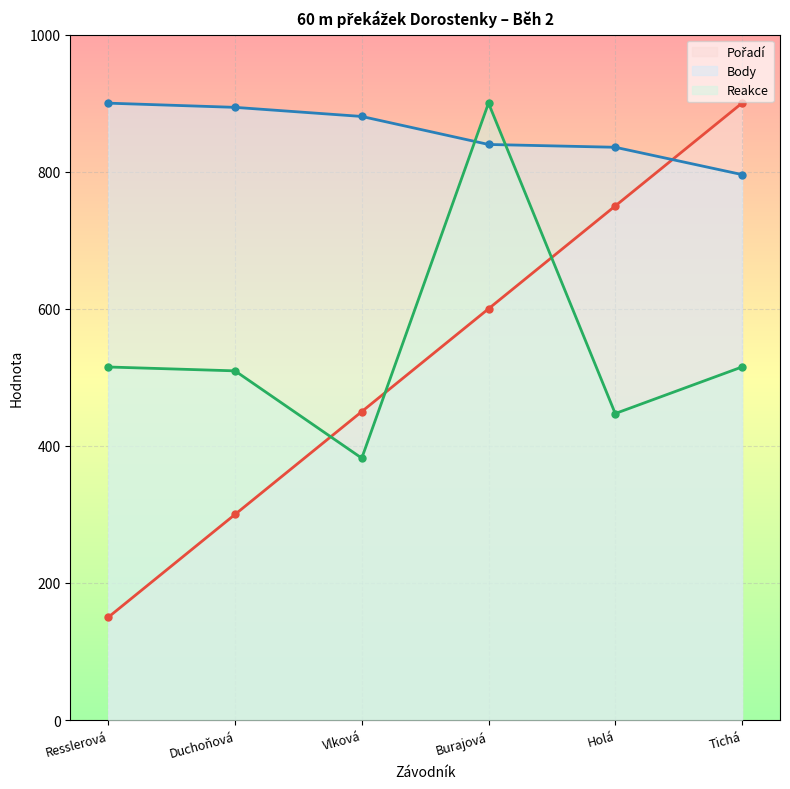

At which label does Body reach its minimum?

Tichá